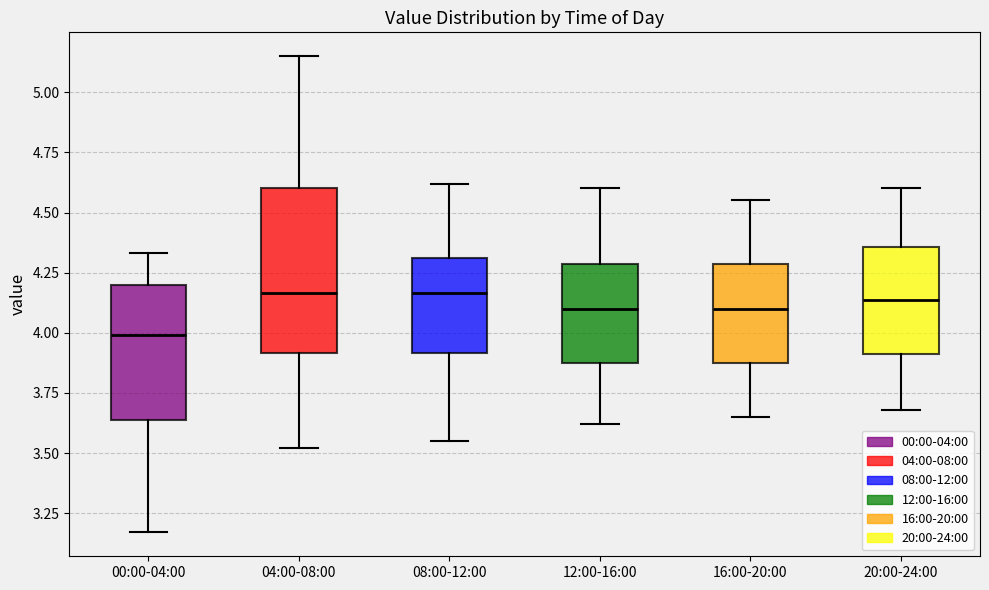

Reading left to right, read every box against the y-axis: the position of its median line, the range the box covers, and the ends of its whiskers. The values are not printed on the chart, so give them approximately, as read against the axis.

00:00-04:00: median 4.00, box 3.65 to 4.20, whiskers 3.15 to 4.35
04:00-08:00: median 4.15, box 3.90 to 4.60, whiskers 3.50 to 5.15
08:00-12:00: median 4.15, box 3.90 to 4.30, whiskers 3.55 to 4.60
12:00-16:00: median 4.10, box 3.85 to 4.30, whiskers 3.60 to 4.60
16:00-20:00: median 4.10, box 3.85 to 4.30, whiskers 3.65 to 4.55
20:00-24:00: median 4.15, box 3.90 to 4.35, whiskers 3.70 to 4.60